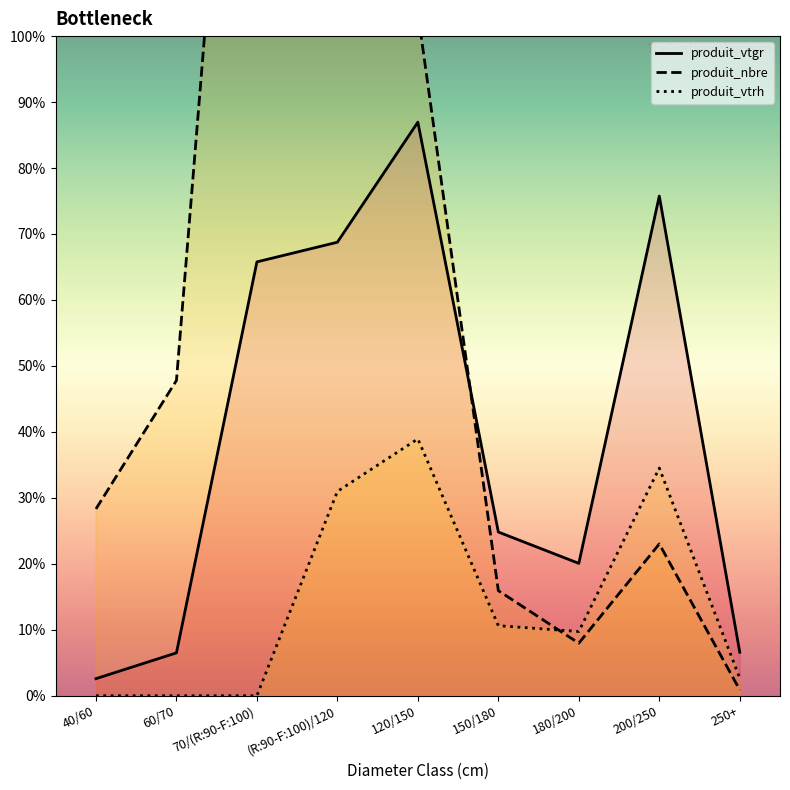

Which series has the widest spread of values?

produit_nbre